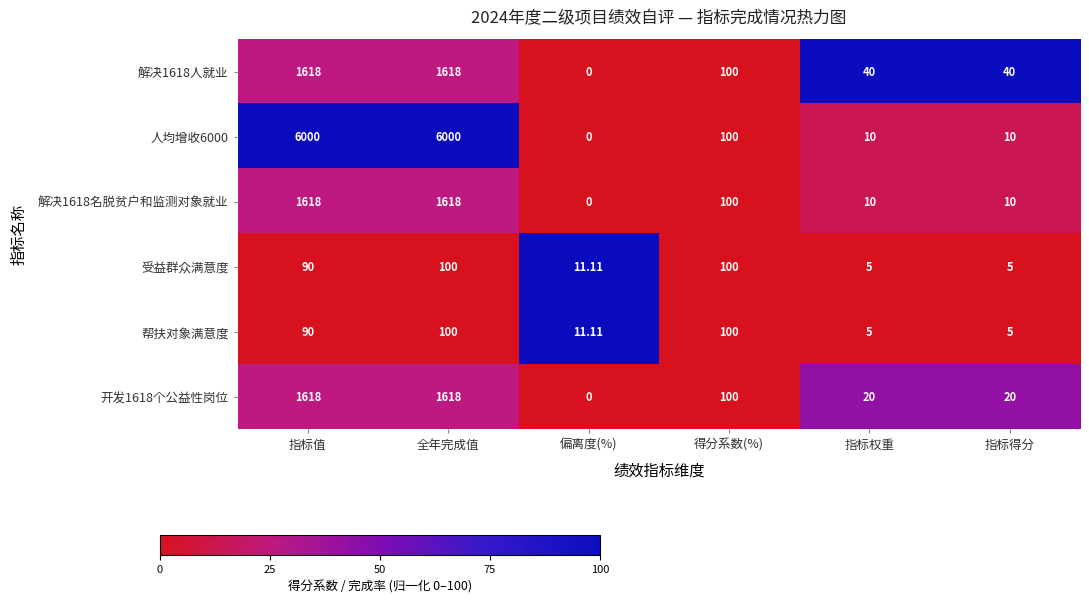

At which label is 人均增收6000 closest to 3000?

得分系数(%)